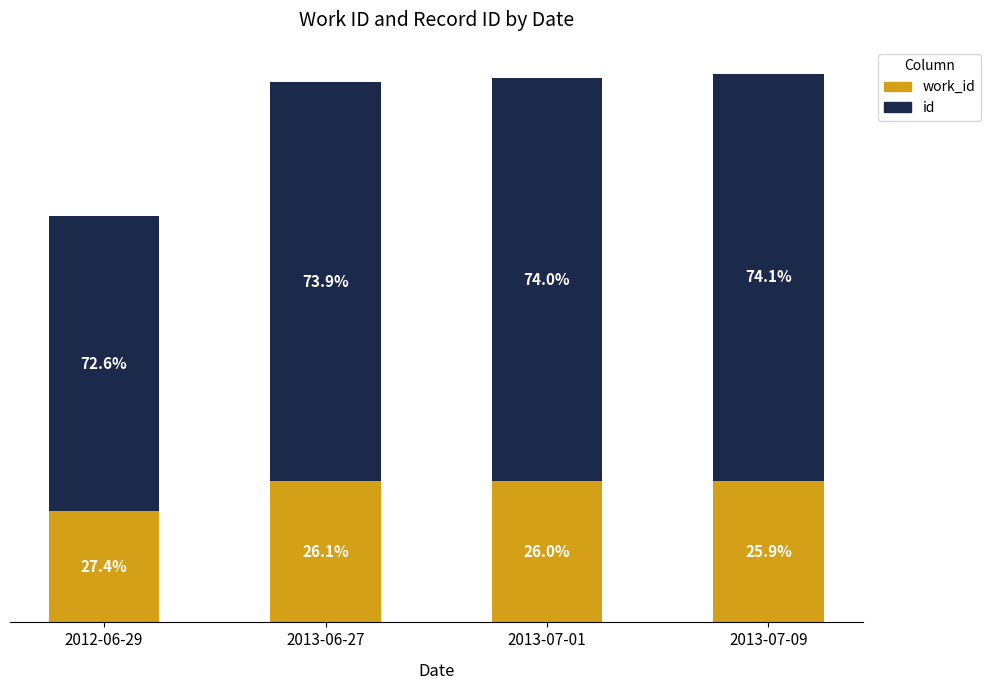

Read the id value at 2012-06-29.

15648